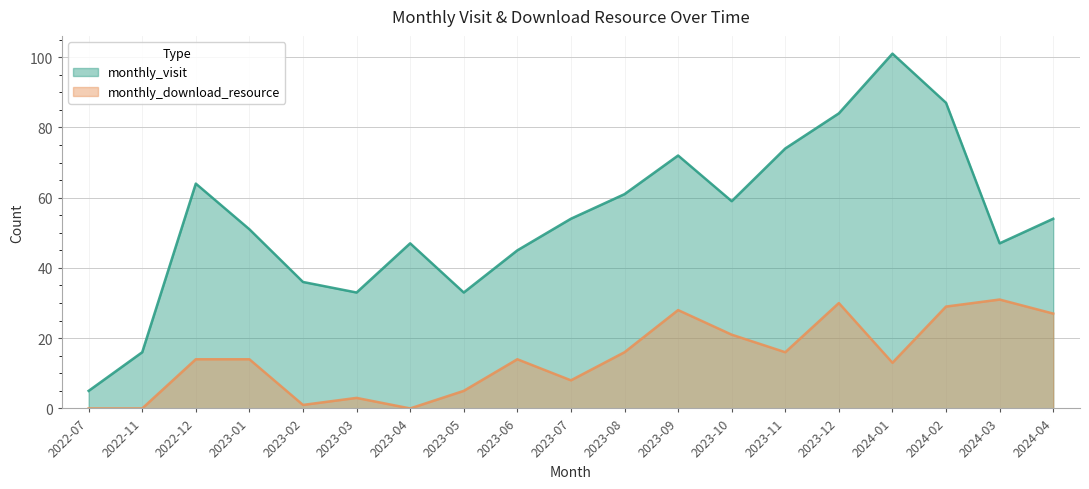

Between 2023-05 and 2024-03, which series saw the biggest shift?

monthly_download_resource